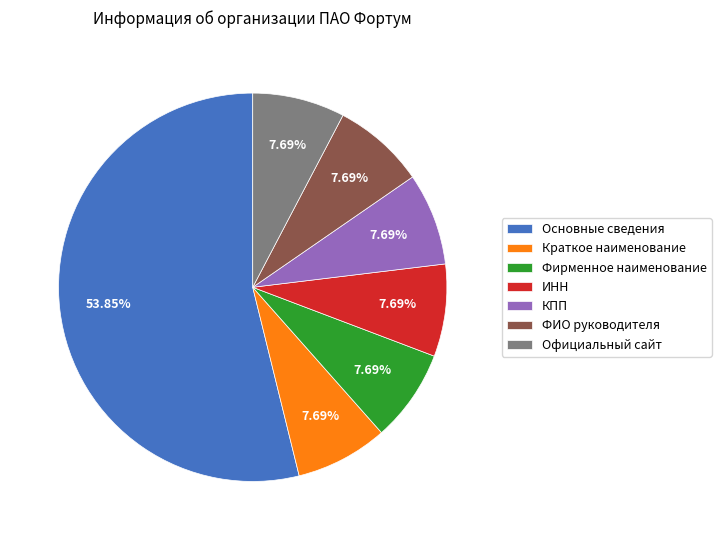

Which category has the biggest portion of the pie?

Основные сведения